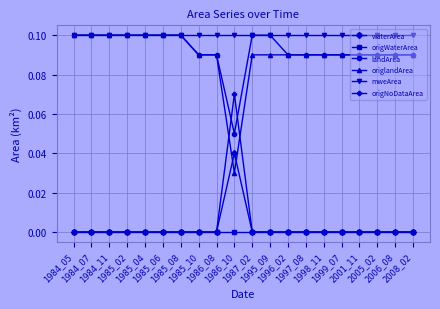

Which category has the lowest value in the origlandArea series?

1986_10